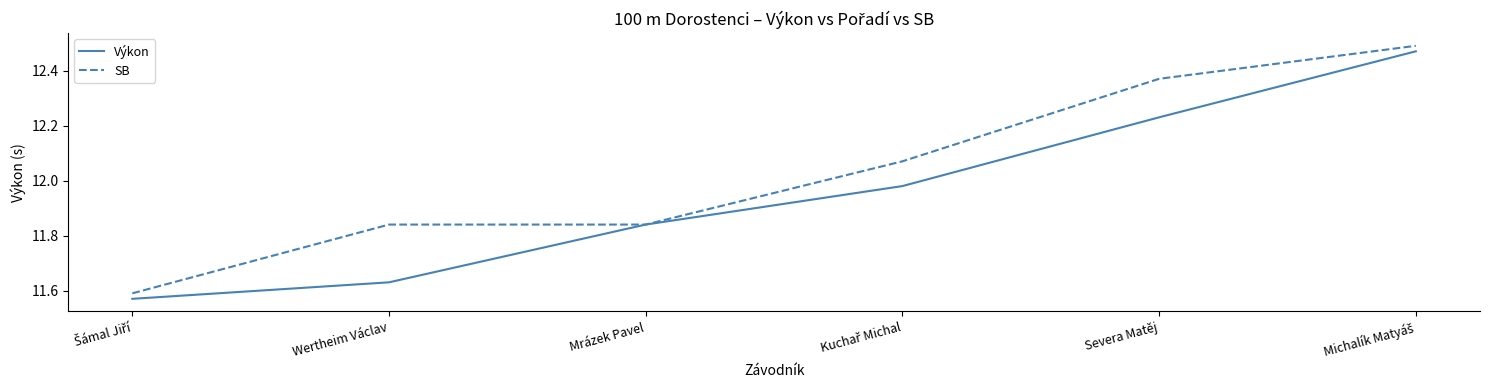

Is the value of Výkon at Wertheim Václav greater than the value of SB at Severa Matěj?

No